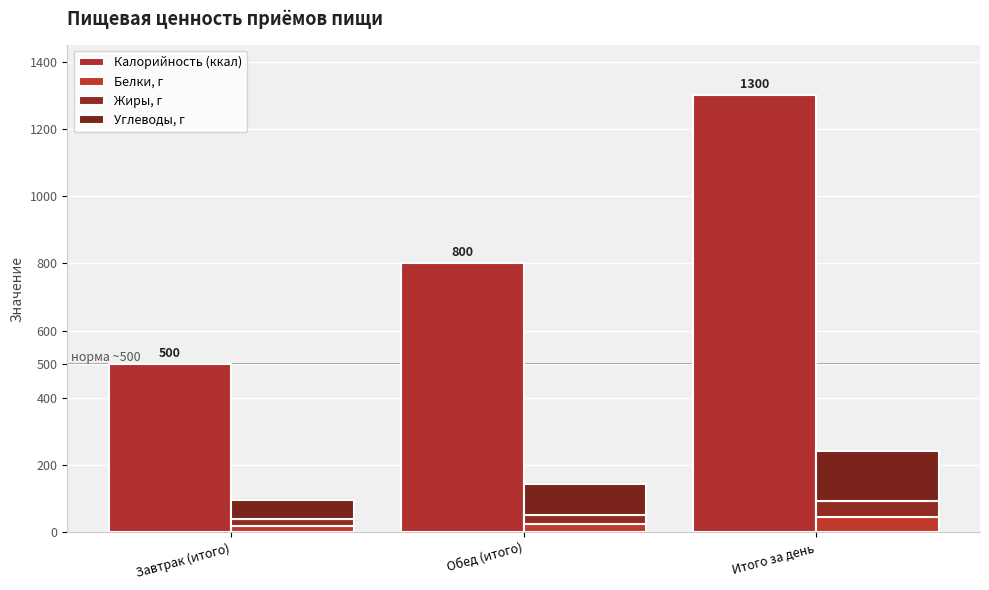

How many groups of bars are there?

3